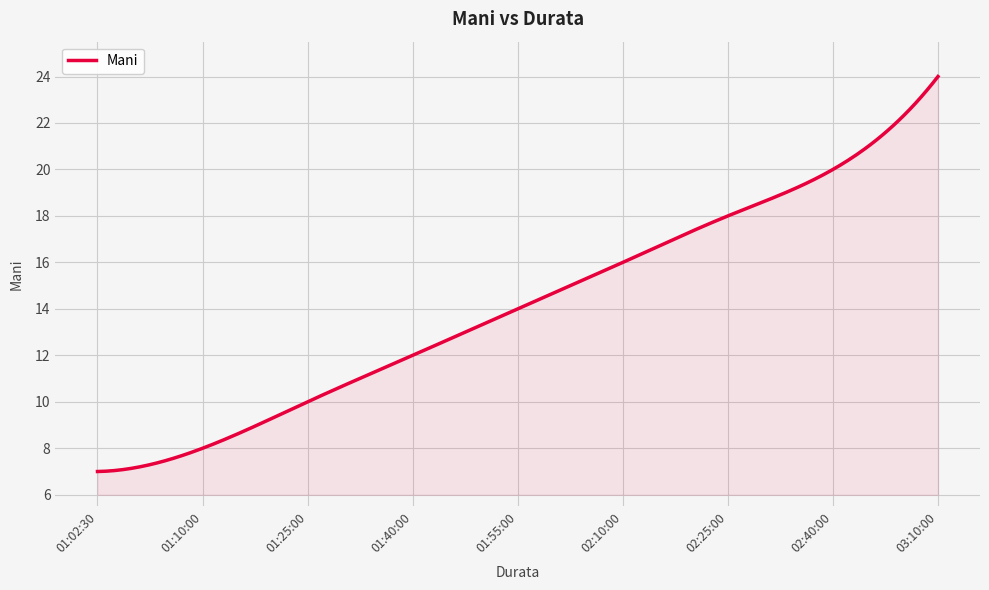

What is the difference between the second highest and minimum values?

16.8